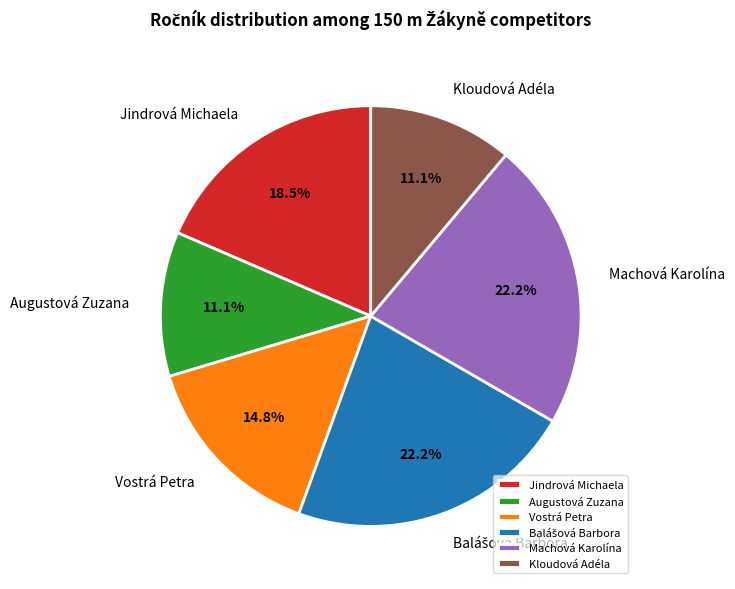

Does Jindrová Michaela represent more than half of the total?

No